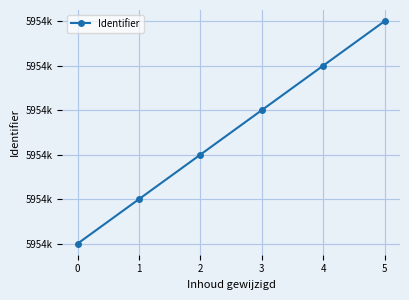

At which label is the value closest to 5954651?

2